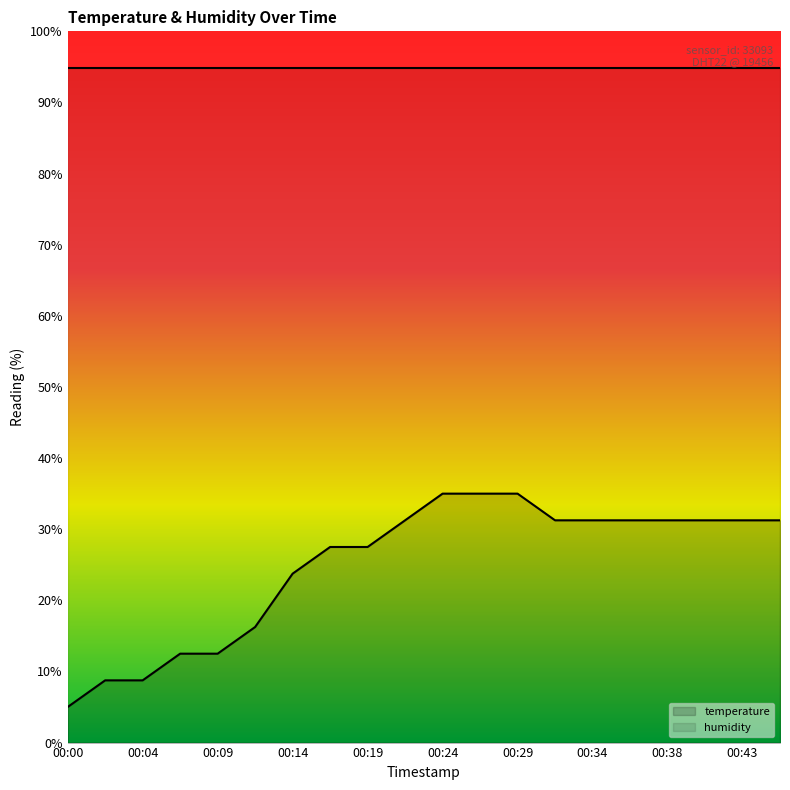

Reading left to right, transcribe all the data shown in this chart.

00:00=5.0	00:02=8.7	00:04=8.7	00:07=12.5	00:09=12.5	00:12=16.3	00:14=23.7	00:17=27.5	00:19=27.5	00:21=31.2	00:24=35.0	00:26=35.0	00:29=35.0	00:31=31.2	00:34=31.2	00:36=31.2	00:38=31.2	00:41=31.2	00:43=31.2	00:46=31.2